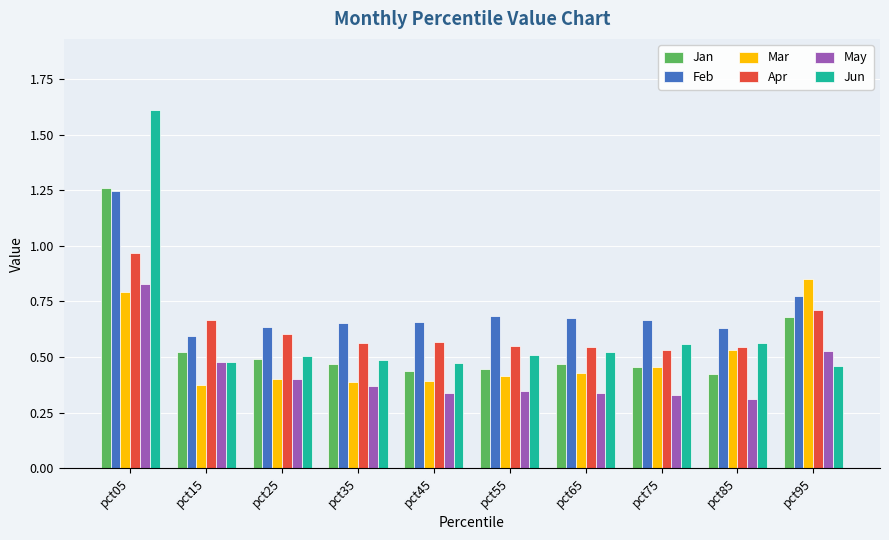

Which series has the widest spread of values?

Jun